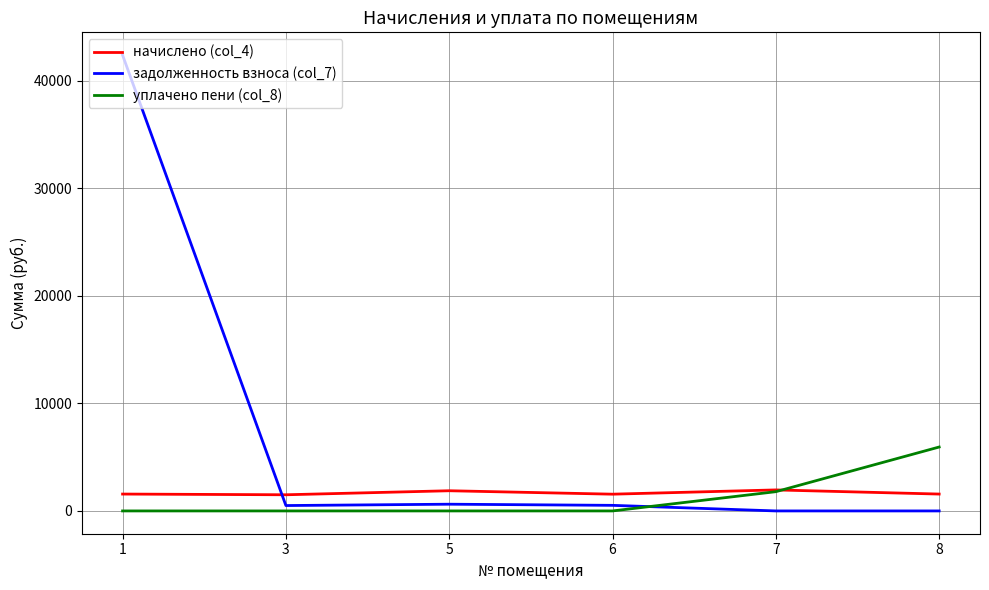

How many lines are shown in the chart?

3